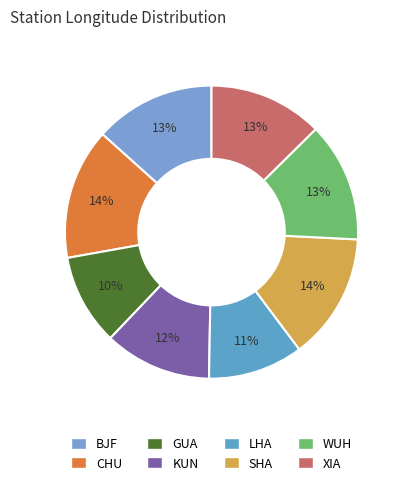

Count the number of slices in the pie.

8